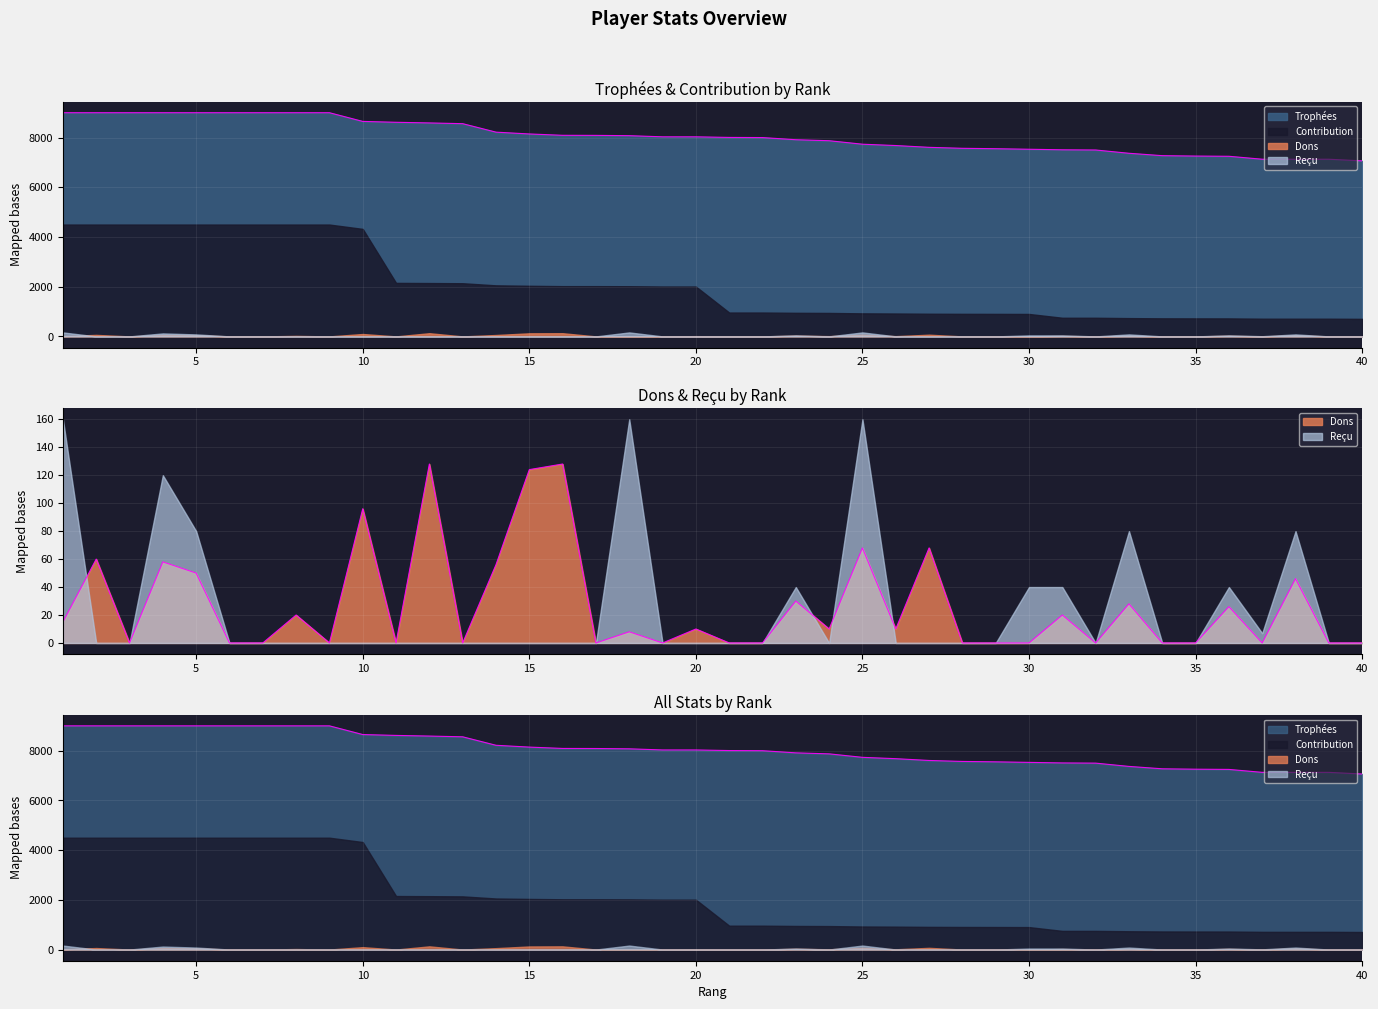

What is the approximate value of Trophées at 7, to the nearest 50?

9000